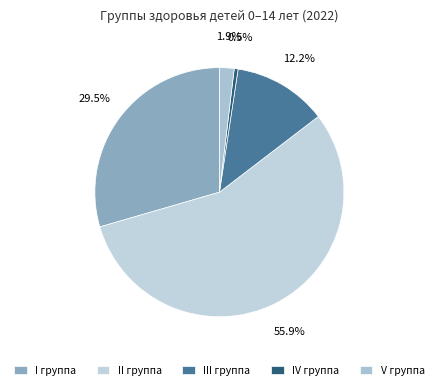

The V группа slice represents 2% of the pie. True or false?

True